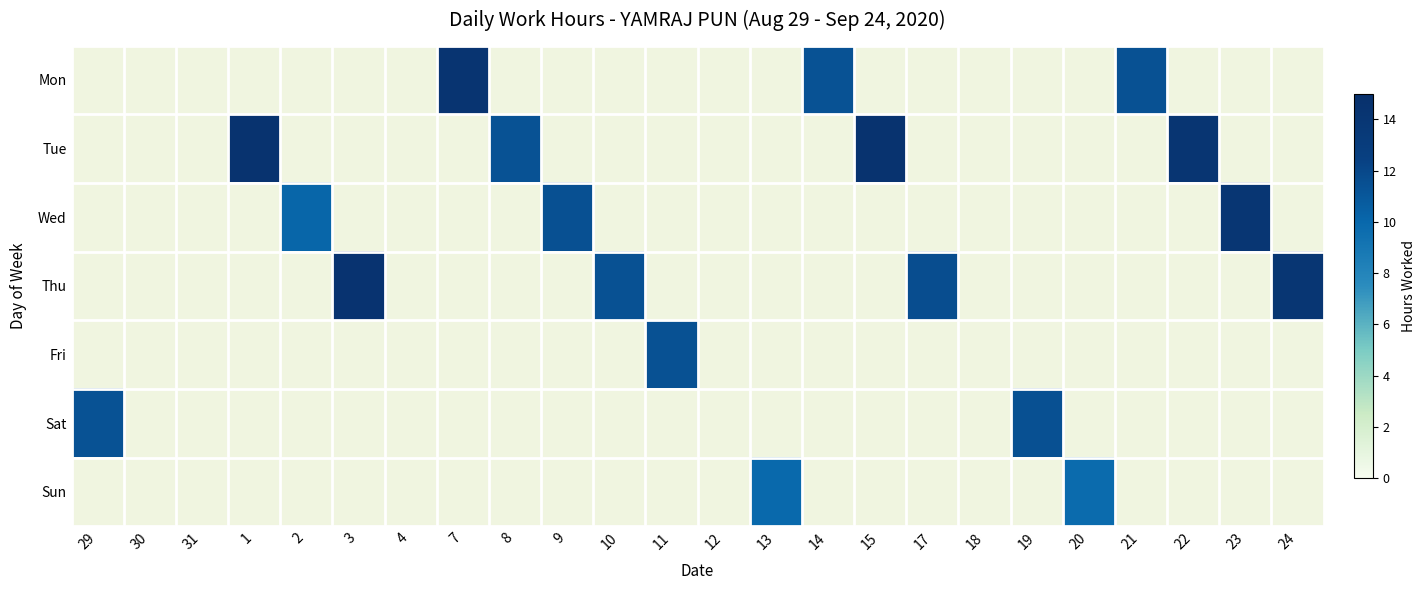

What is the spread (max minus min) of values at 9?

11.5